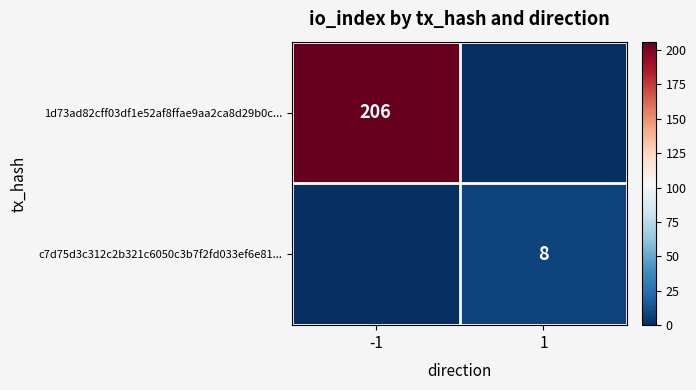

Is it true that 1d73ad82cff03df1e52af8ffae9aa2ca8d29b0c... equals 206 at -1?

True